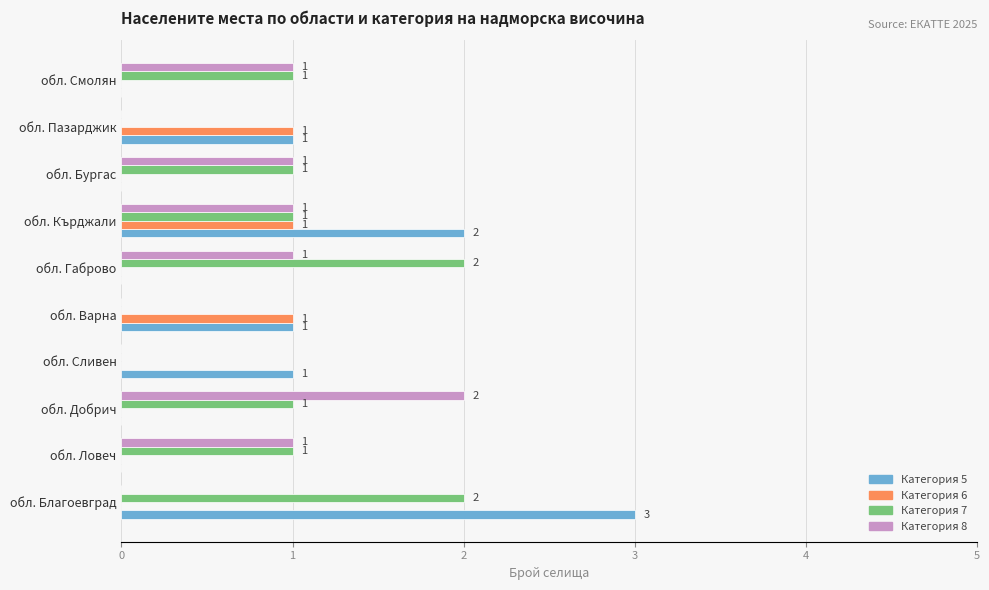

How many distinct data groups are displayed?

4